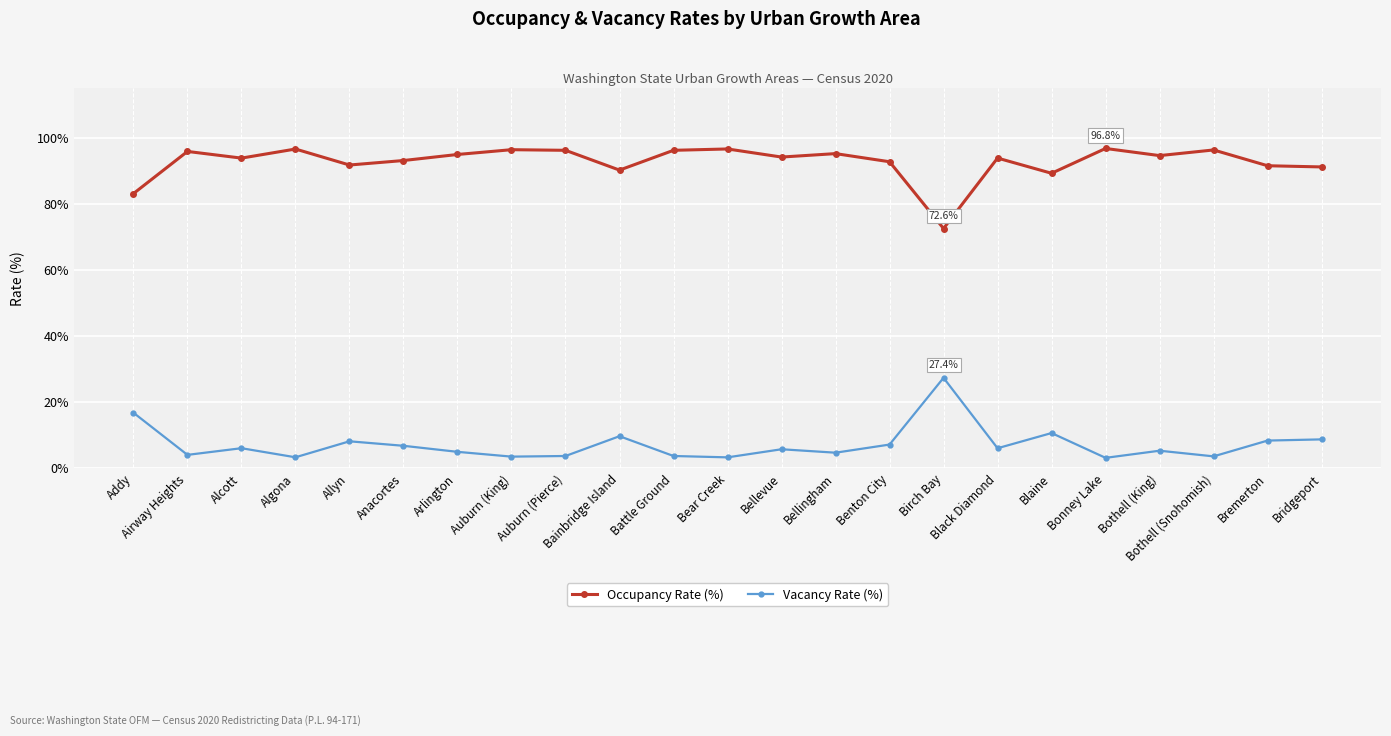

What is the value of the Vacancy Rate (%) point at the 8th from the left?

3.5